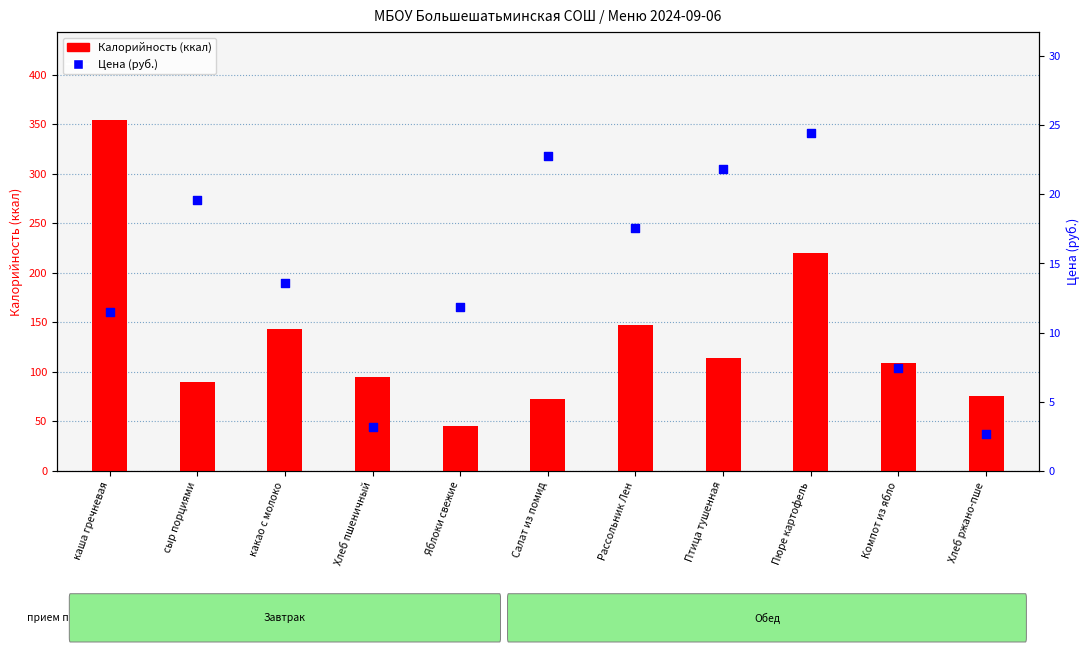

Is the value of Калорийность (ккал) at сыр порциями greater than the value of Цена (руб.) at каша гречневая?

Yes